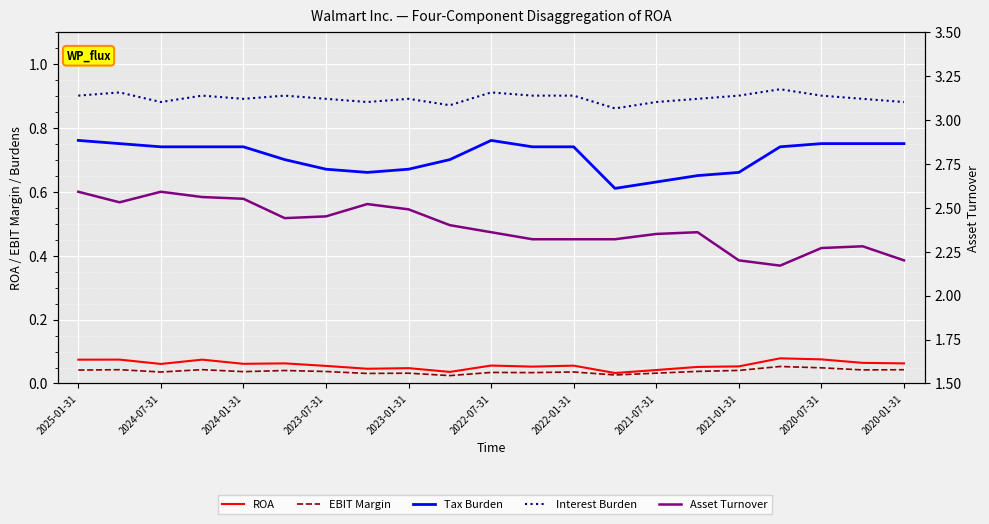

Is it true that EBIT Margin equals 0.1 at 17?

False